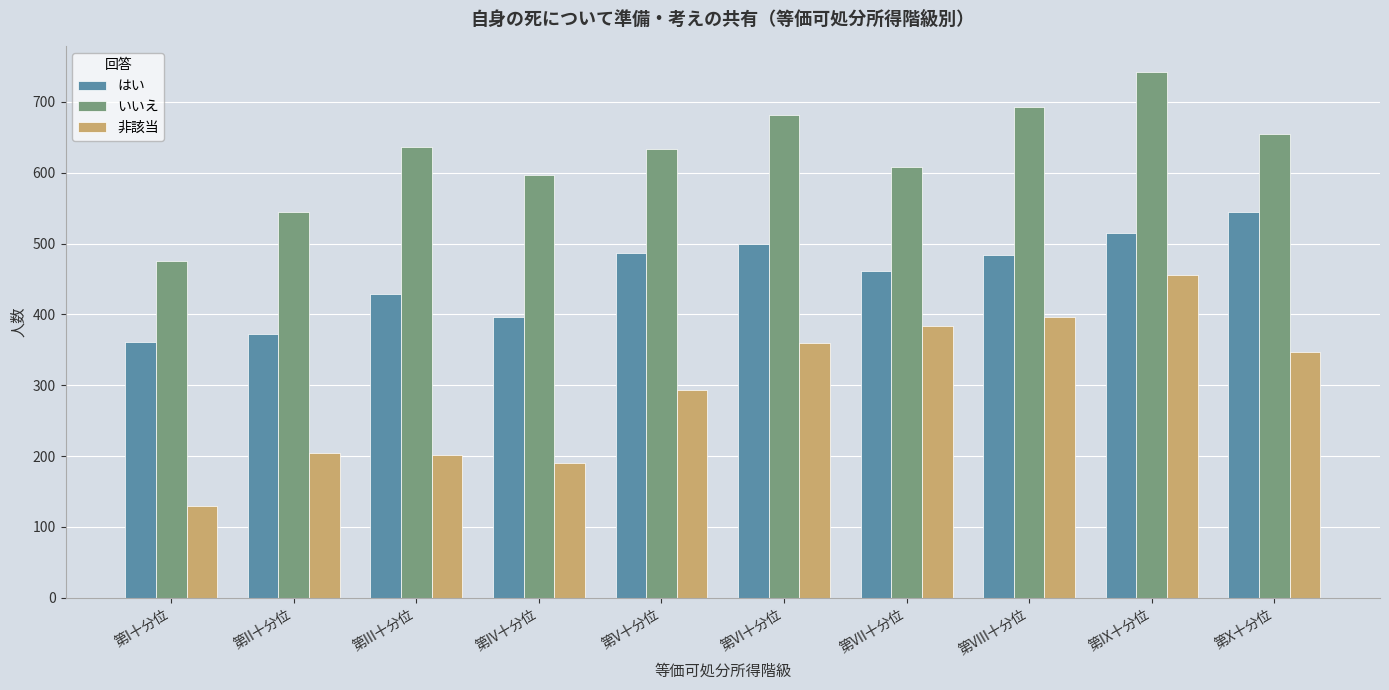

What is the smallest value displayed?

129